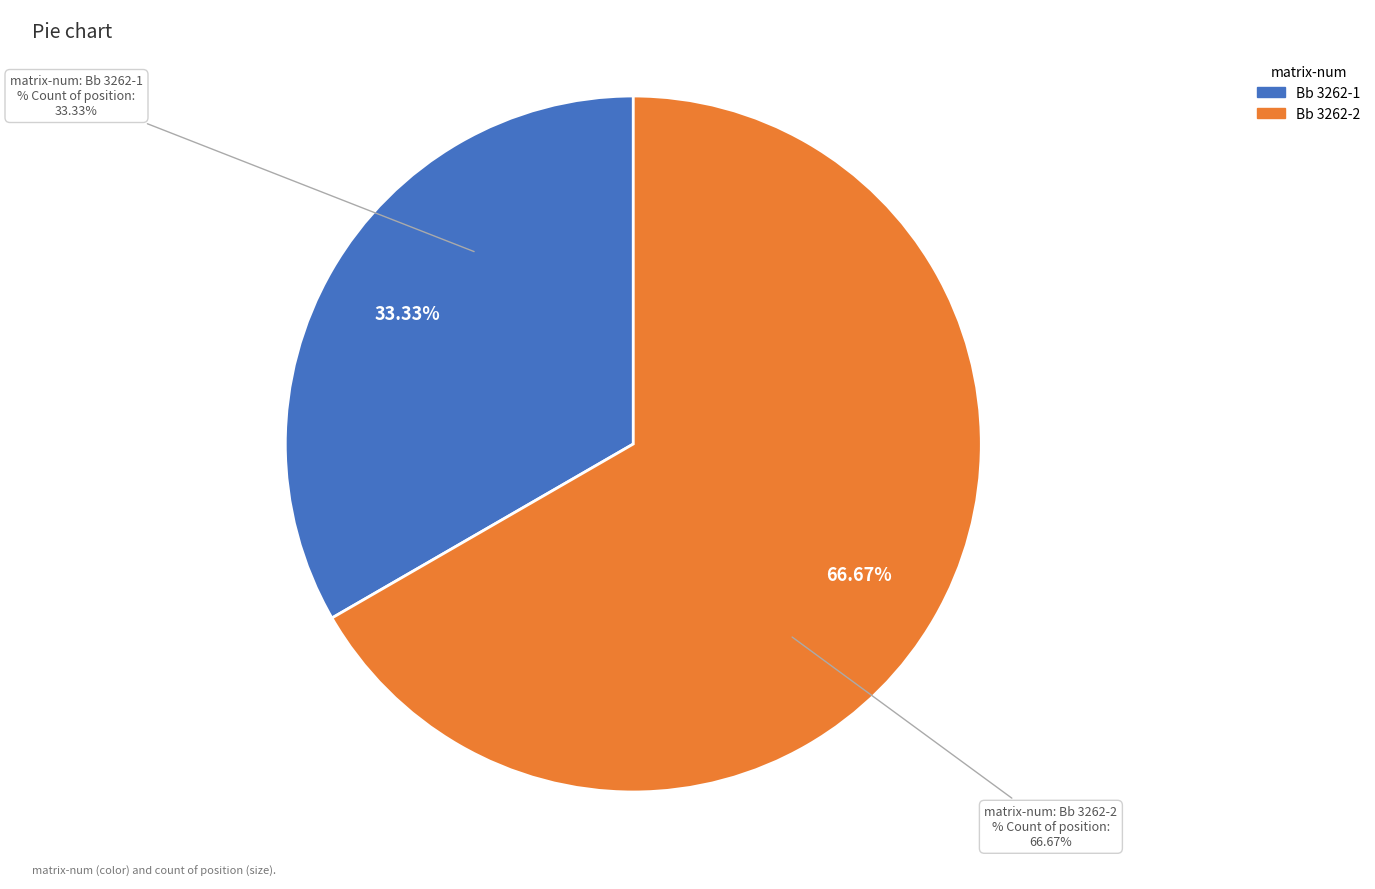

True or false: Bb 3262-1 accounts for 33% of the total.

True